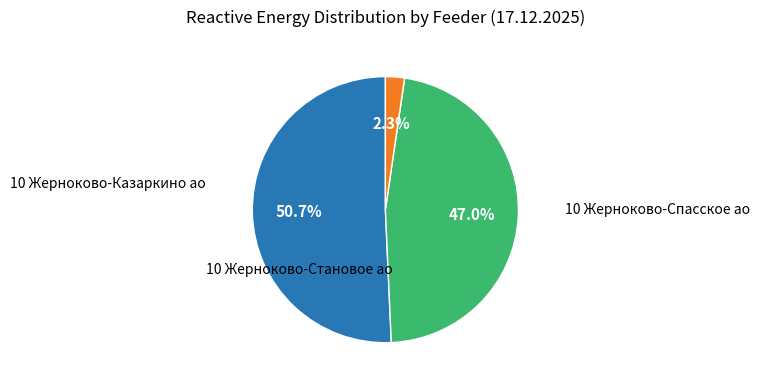

Is there a majority slice in this chart?

Yes